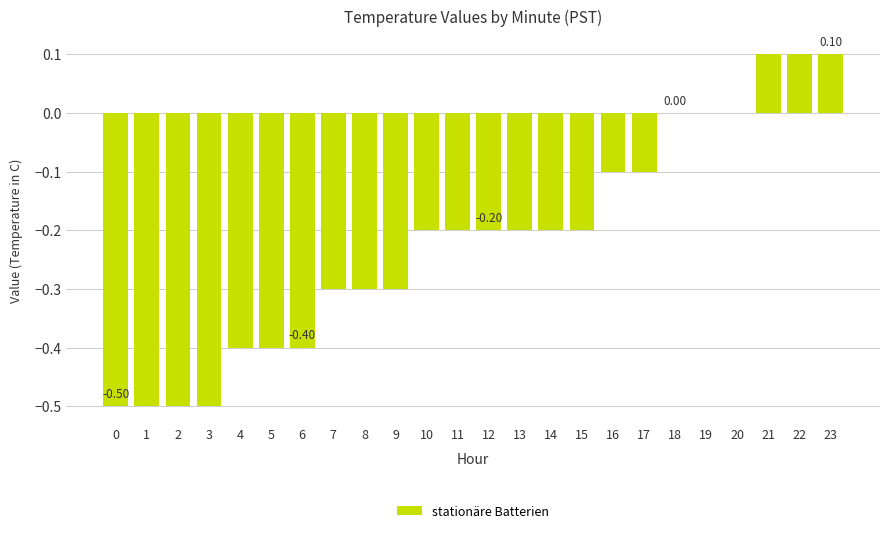

Which has a higher value, 7 or 3?

7